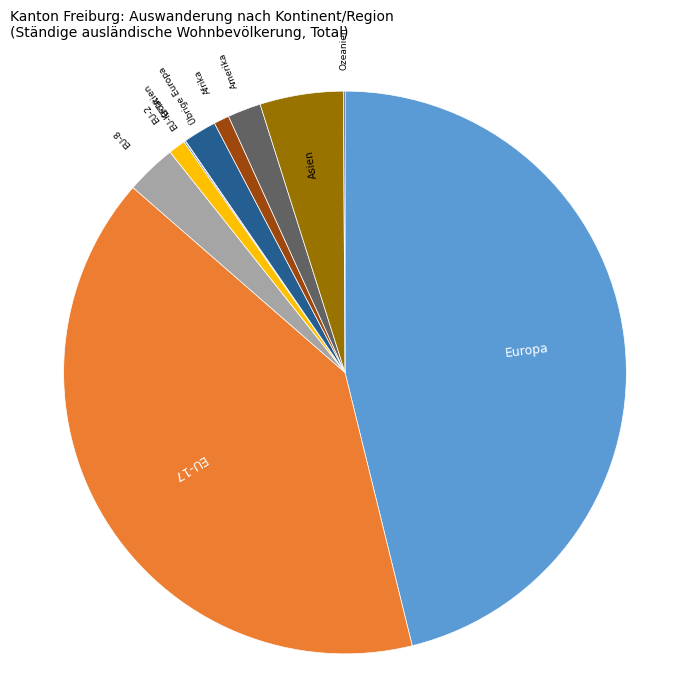

Does any single category account for the majority?

No